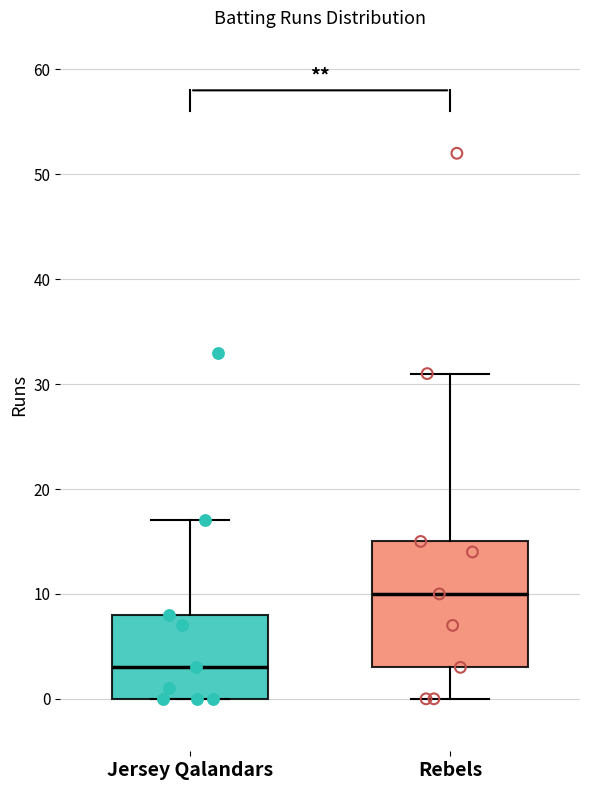

Where does the lower whisker of the box for Rebels end on the y-axis? The values are not printed on the chart, so give them approximately, as read against the axis.

0